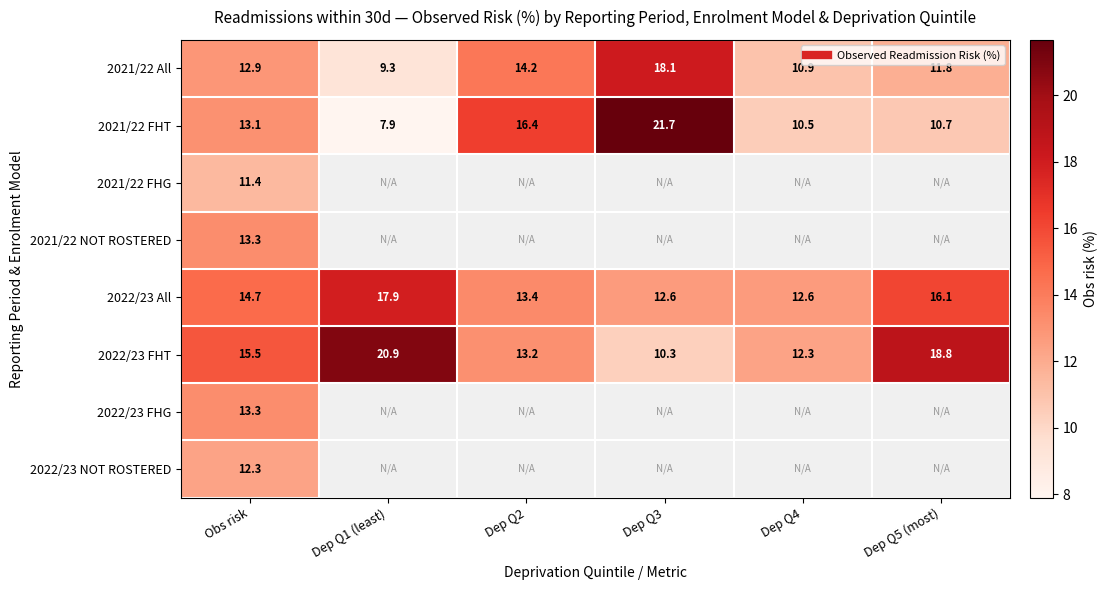

At which label does 2022/23 All reach its peak?

Dep Q1 (least)